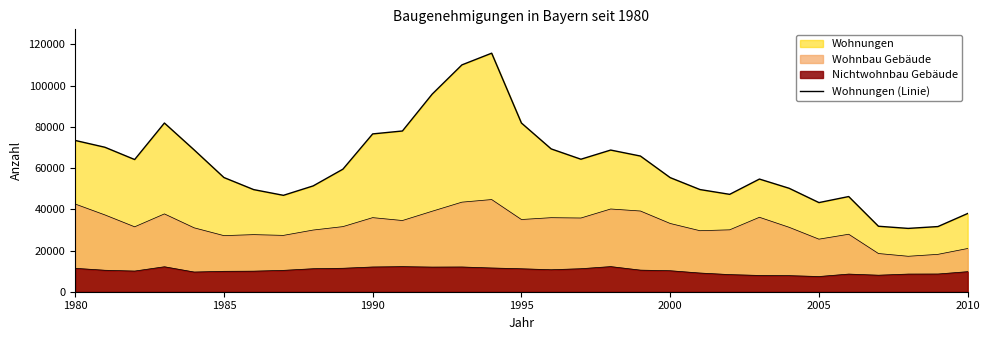

How many lines are shown in the chart?

3